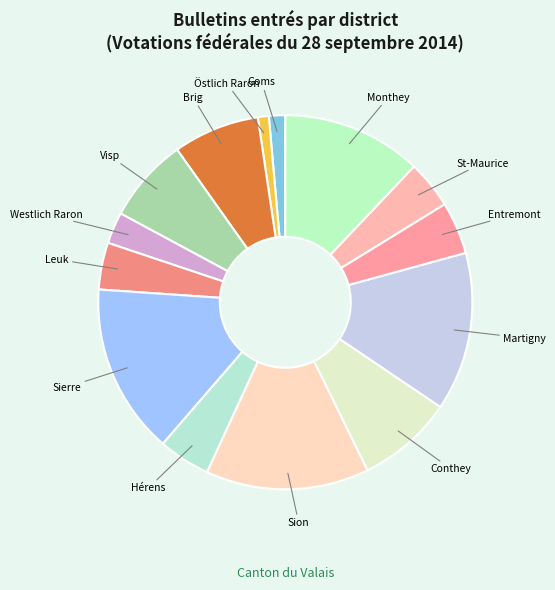

What is the largest slice in the pie chart?

Sierre